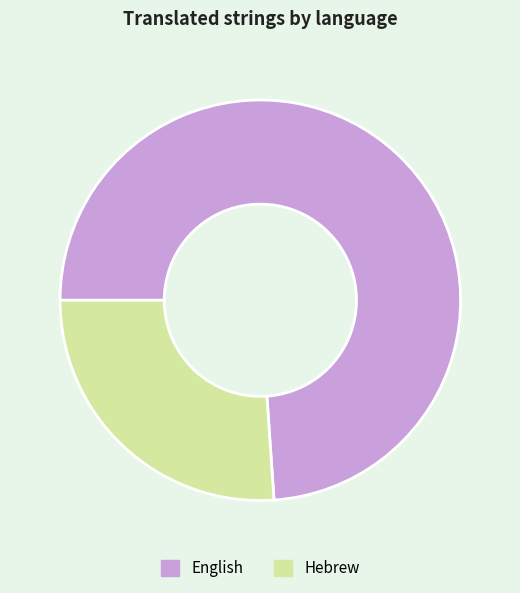

Which has a higher value, English or Hebrew?

English